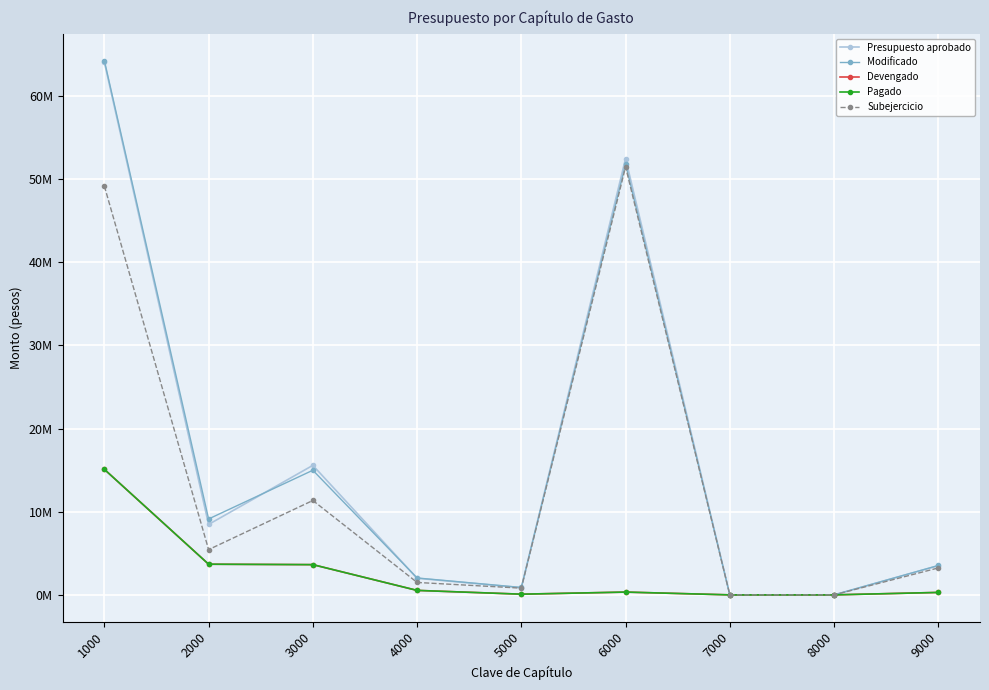

What is the sum of the Pagado values at 5000 and 2000?

3770273.5